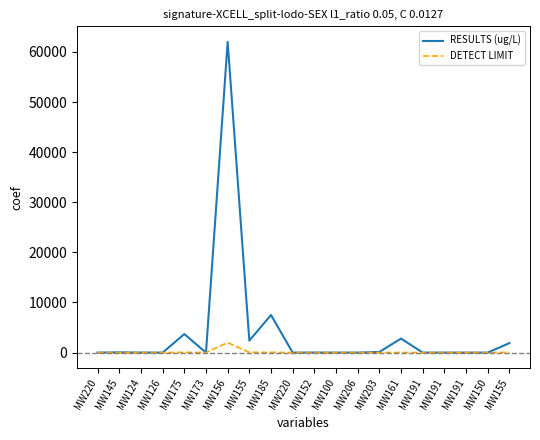

At which category does DETECT LIMIT reach its first local peak?

MW175